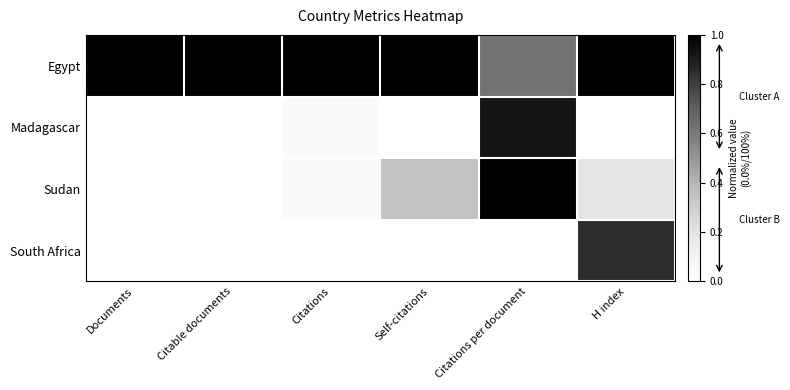

Reading right to left, transcribe all the data shown in this chart.

Egypt: H index=1.0	Citations per document=0.6	Self-citations=1.0	Citations=1.0	Citable documents=1.0	Documents=1.0
Madagascar: H index=0.0	Citations per document=0.9	Self-citations=0.0	Citations=0.0	Citable documents=0.0	Documents=0.0
Sudan: H index=0.2	Citations per document=1.0	Self-citations=0.3	Citations=0.0	Citable documents=0.0	Documents=0.0
South Africa: H index=0.9	Citations per document=0.0	Self-citations=0.0	Citations=0.0	Citable documents=0.0	Documents=0.0